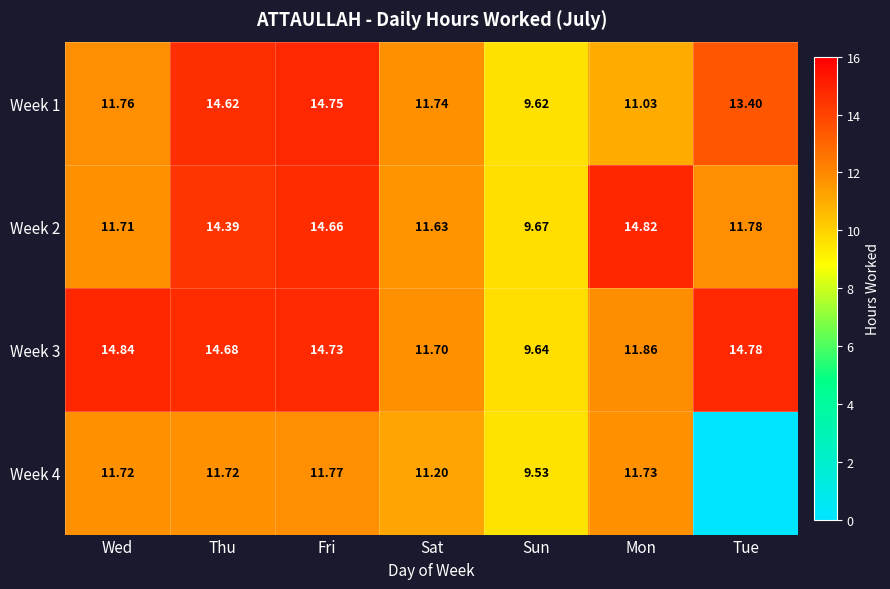

Is the value of Week 3 at Mon greater than the value of Week 2 at Mon?

No